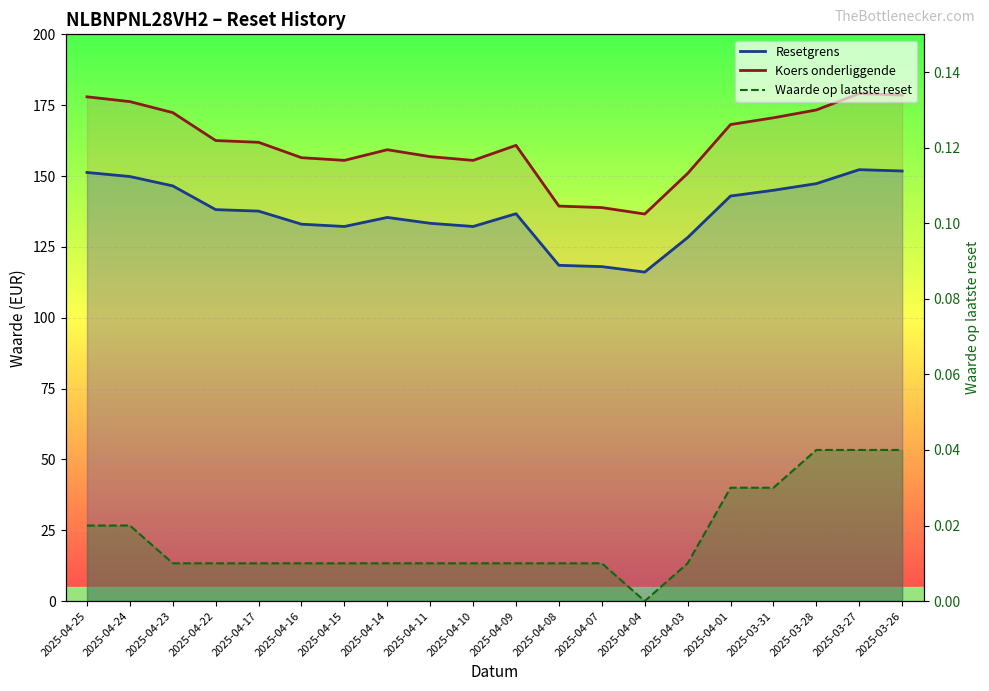

True or false: Koers onderliggende and Resetgrens cross at least once.

False